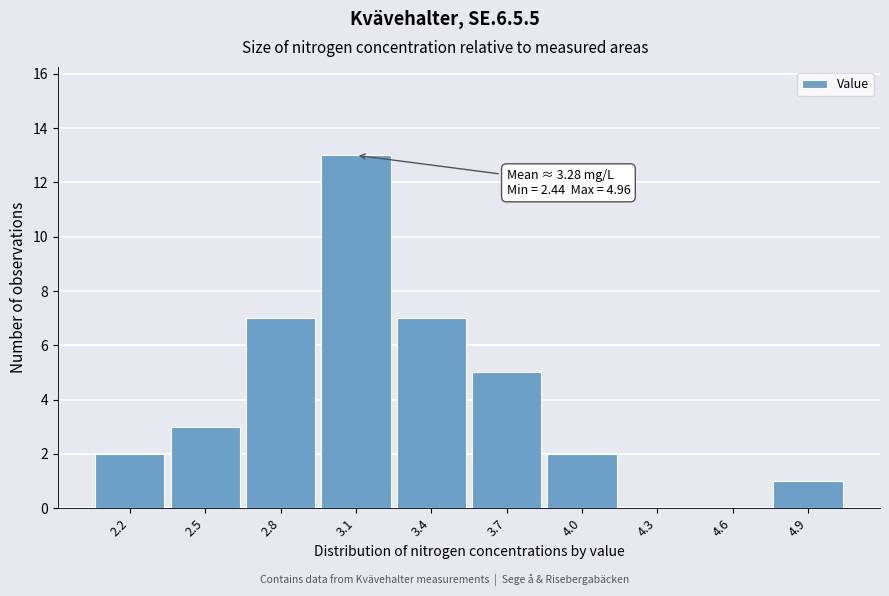

Reading right to left, list all the values displayed in this chart.

4.9=1	4.6=0	4.3=0	4.0=2	3.7=5	3.4=7	3.1=13	2.8=7	2.5=3	2.2=2